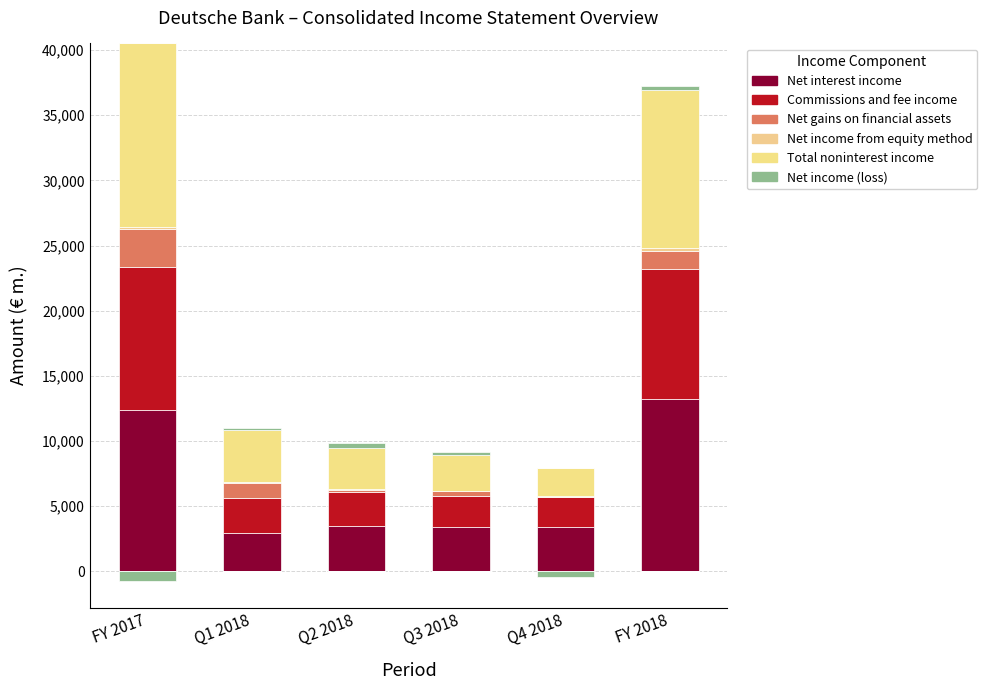

At FY 2017, list the series in order from smallest to largest.

Net income (loss), Net income from equity method, Net gains on financial assets, Commissions and fee income, Net interest income, Total noninterest income